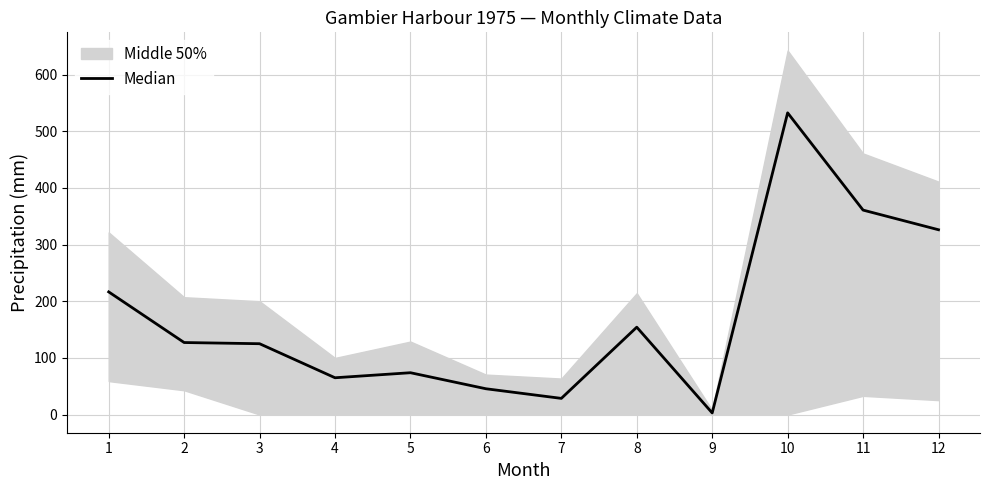

Where is the data nearest to the value 267?

1